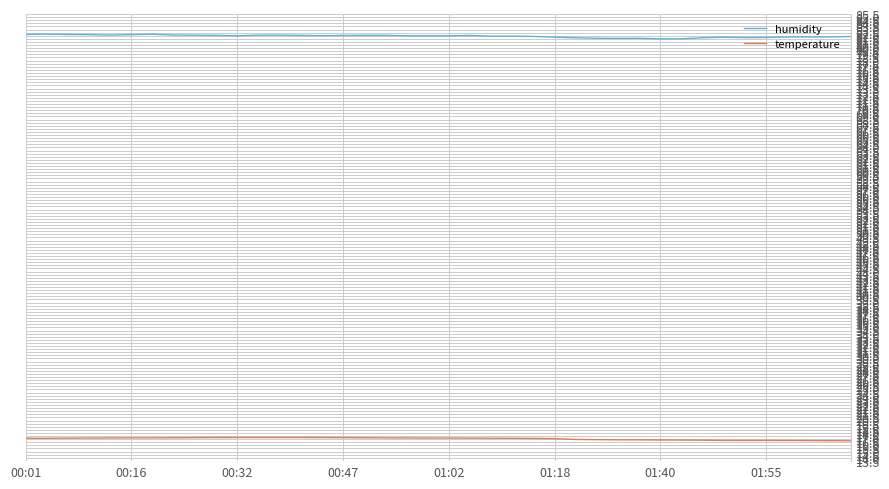

Does the chart display data point markers on the line(s)?

No